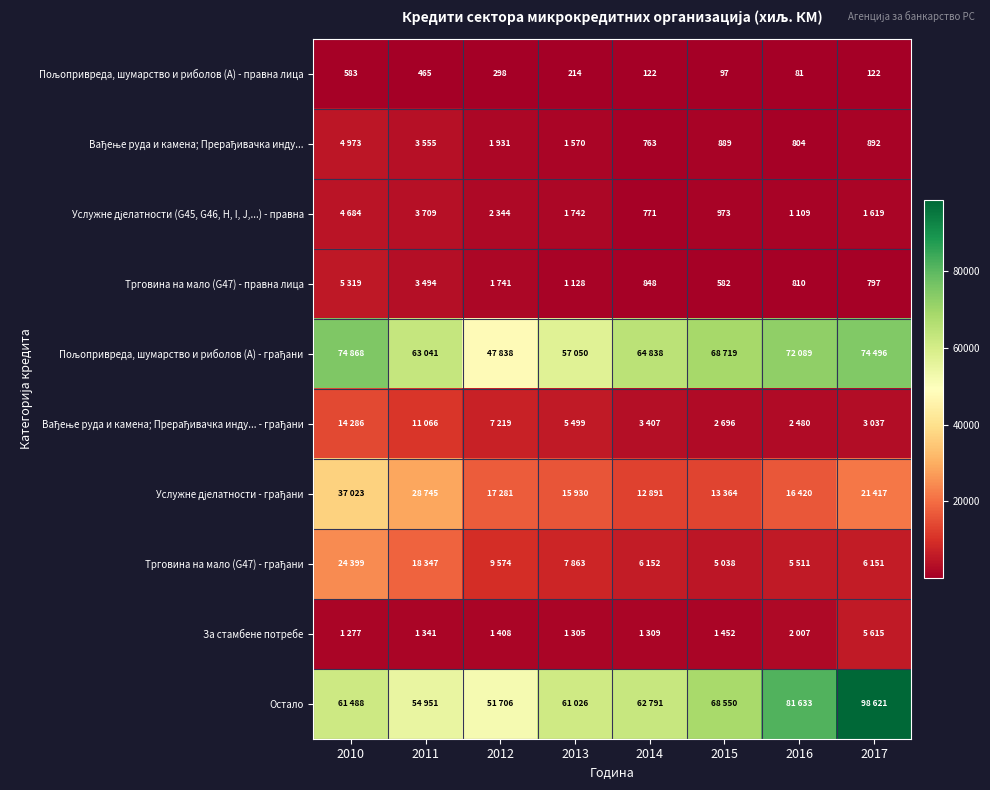

True or false: Трговина на мало (G47) - правна лица has a value of 582 at 2015.

True